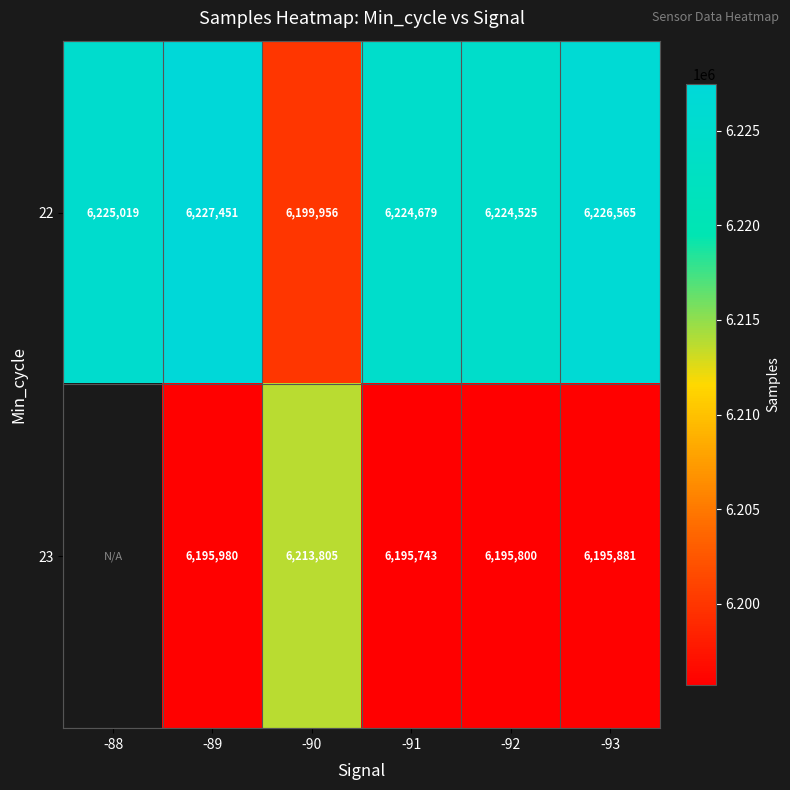

Is the value of 22 at -88 greater than the value of 23 at -92?

Yes